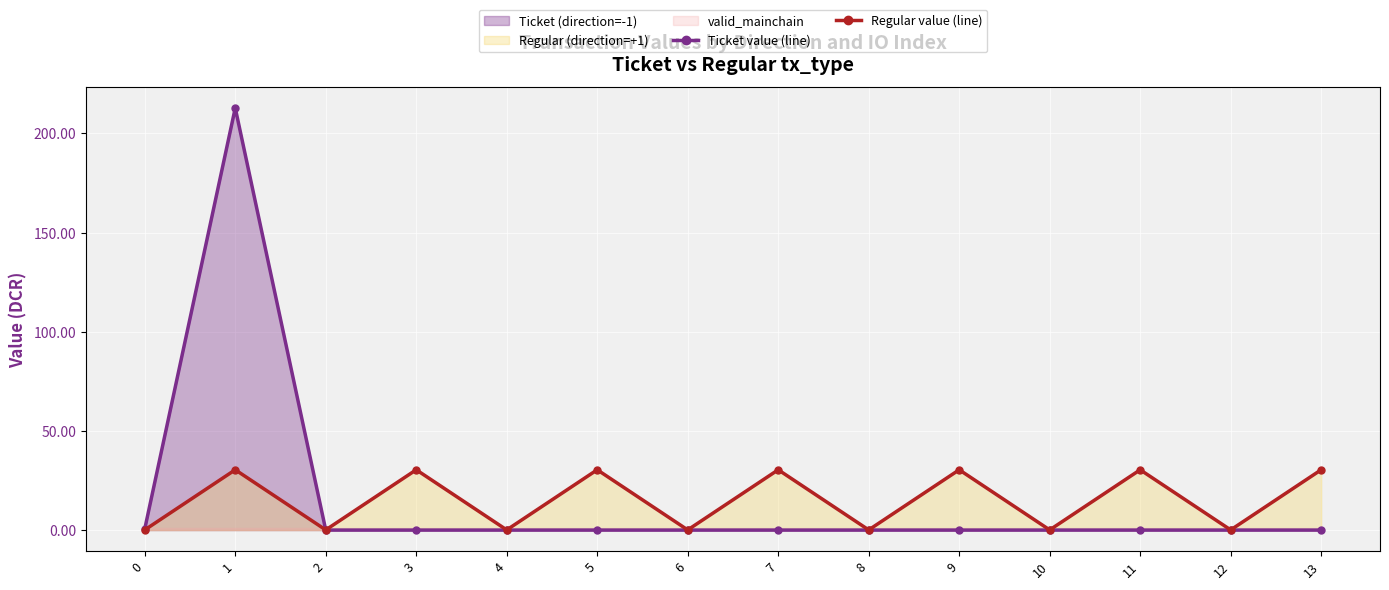

Reading left to right, list all the values displayed in this chart.

Ticket value (line): 0=0.6	1=212.8	2=0.0	3=0.0	4=0.0	5=0.0	6=0.0	7=0.0	8=0.0	9=0.0	10=0.0	11=0.0	12=0.0	13=0.0
Regular value (line): 0=0.1	1=30.4	2=0.1	3=30.4	4=0.1	5=30.4	6=0.1	7=30.4	8=0.1	9=30.4	10=0.1	11=30.4	12=0.1	13=30.4